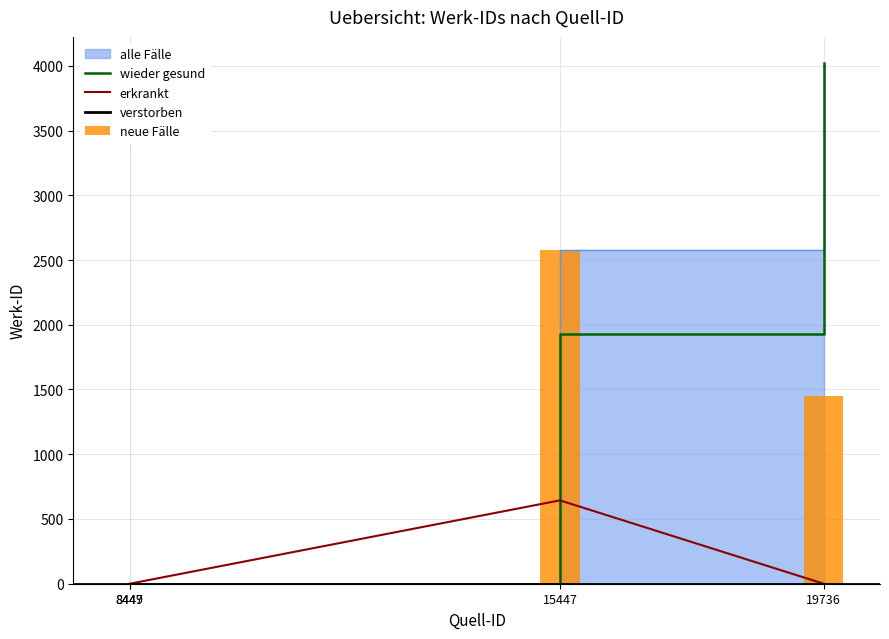

What is the greatest value displayed?

4022.0